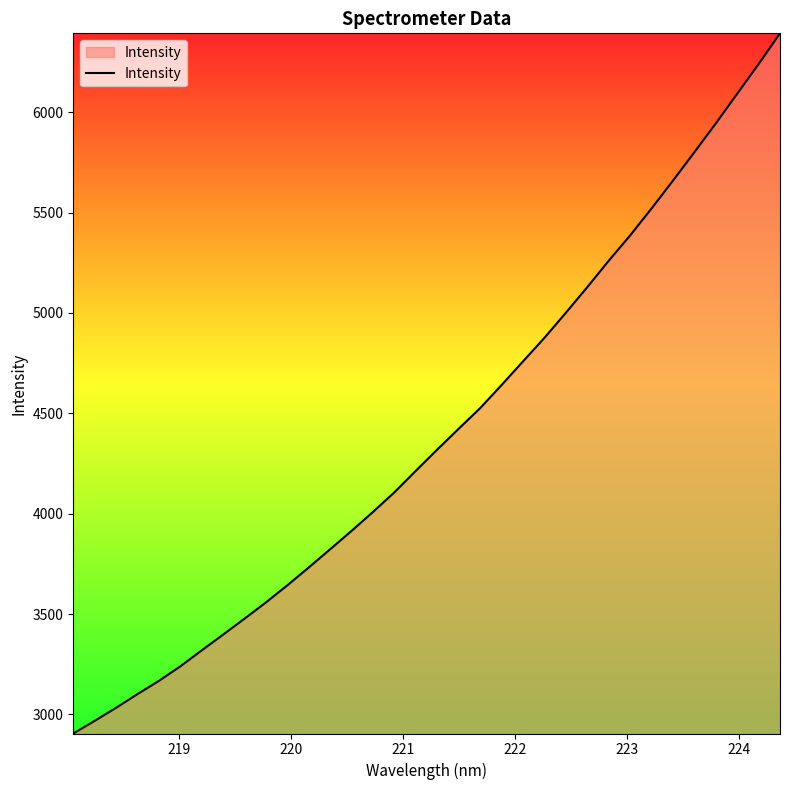

What is the minimum value shown in the chart?

2904.8